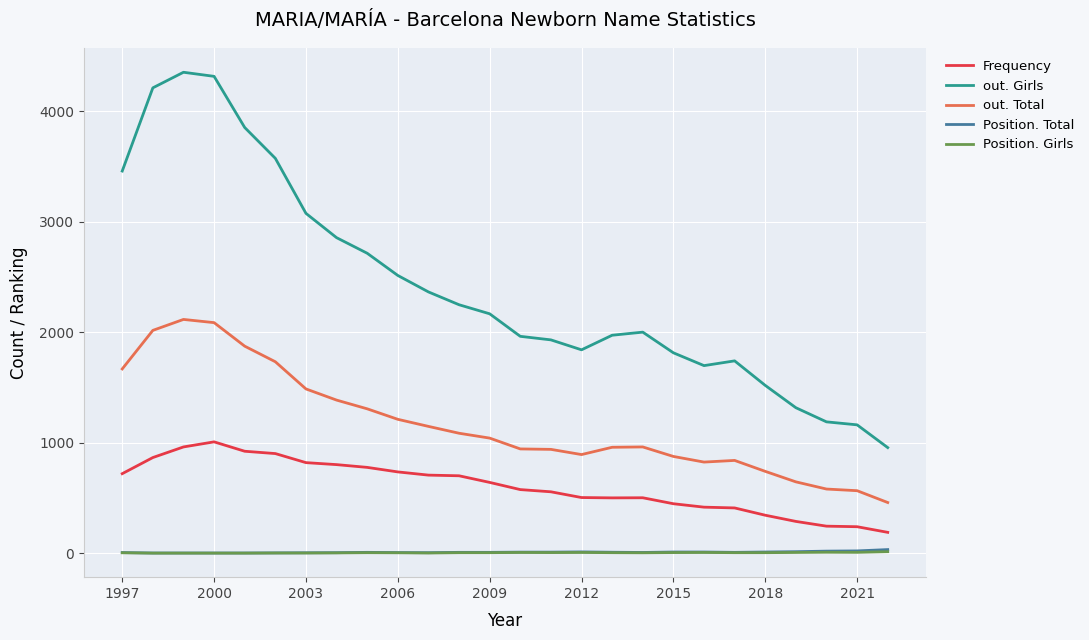

Which series has the widest spread of values?

out. Girls